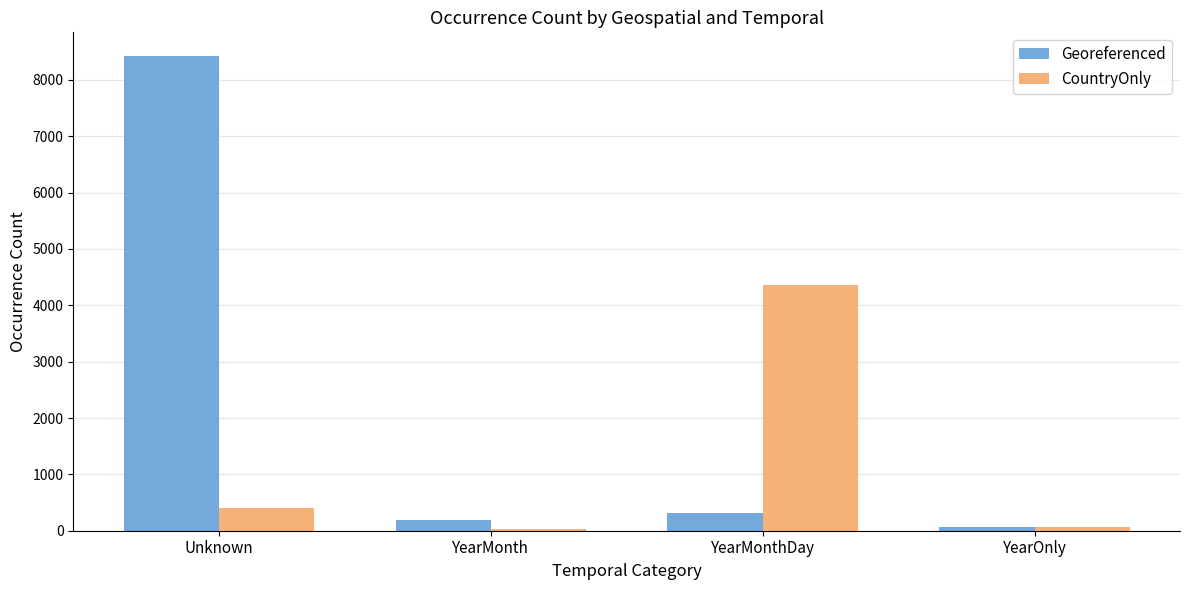

At which label does Georeferenced reach its minimum?

YearOnly